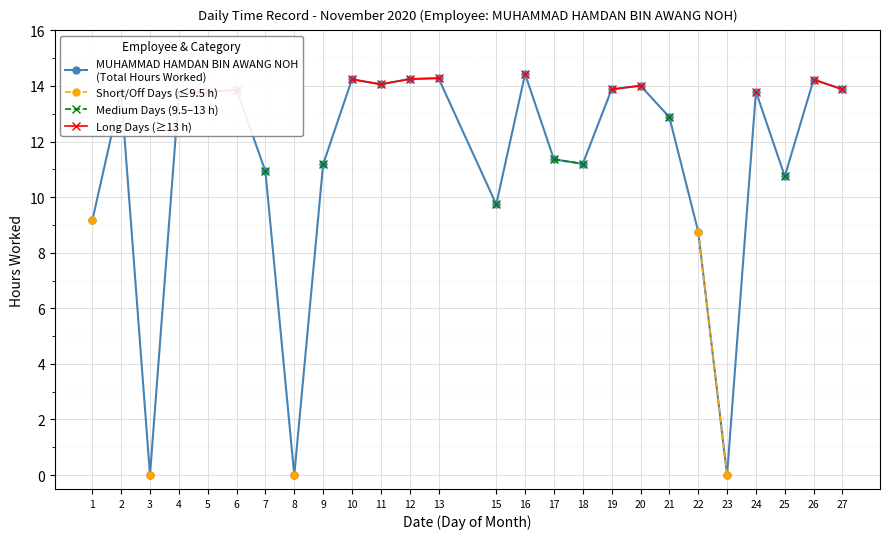

At which category does MUHAMMAD HAMDAN BIN AWANG NOH
(Total Hours Worked) reach its first local valley?

3